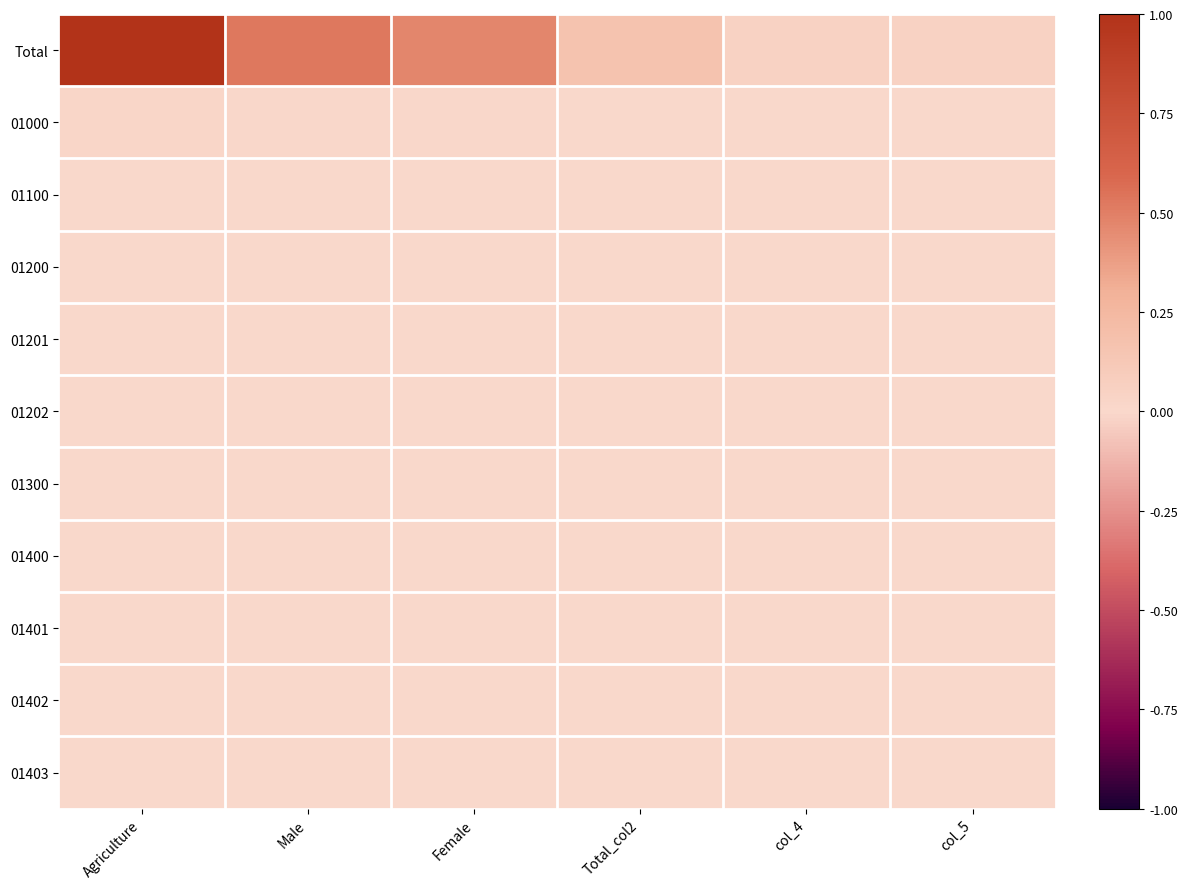

At which category does the chart reach its minimum across all series?

col_4